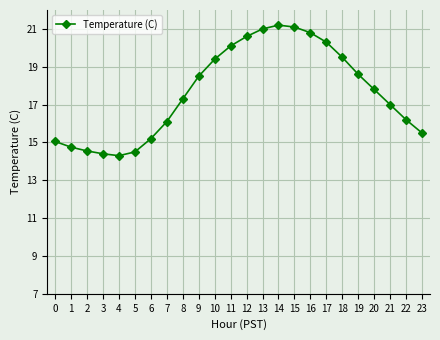

The value at 4 is 14.3. True or false?

True